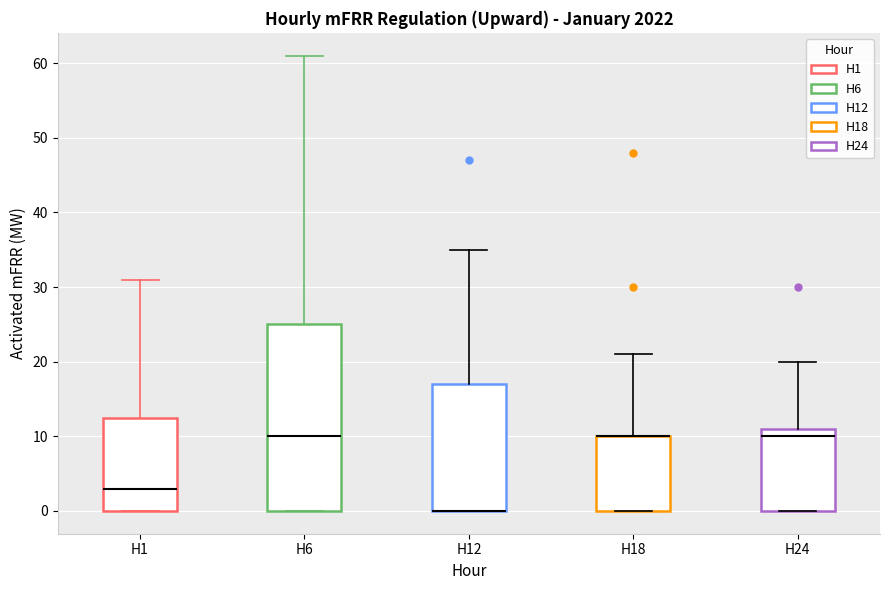

Where is the lower edge of the box for H6 on the y-axis? The values are not printed on the chart, so give them approximately, as read against the axis.

0